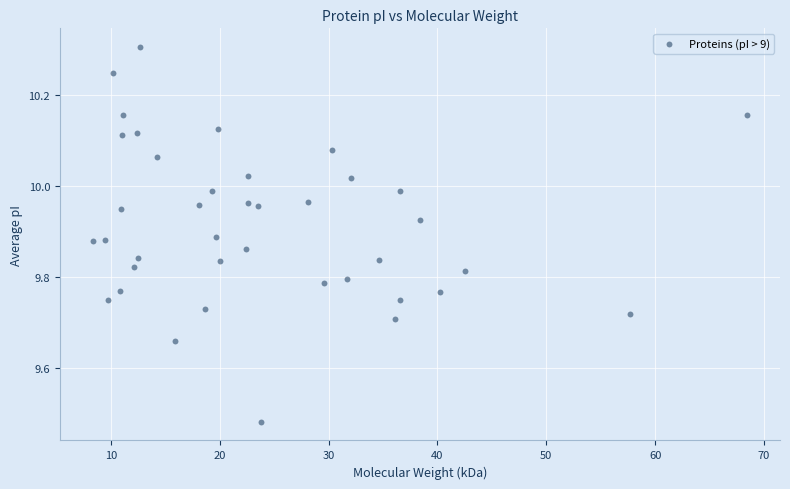

What is the range of X values (max minus min)?

60.2